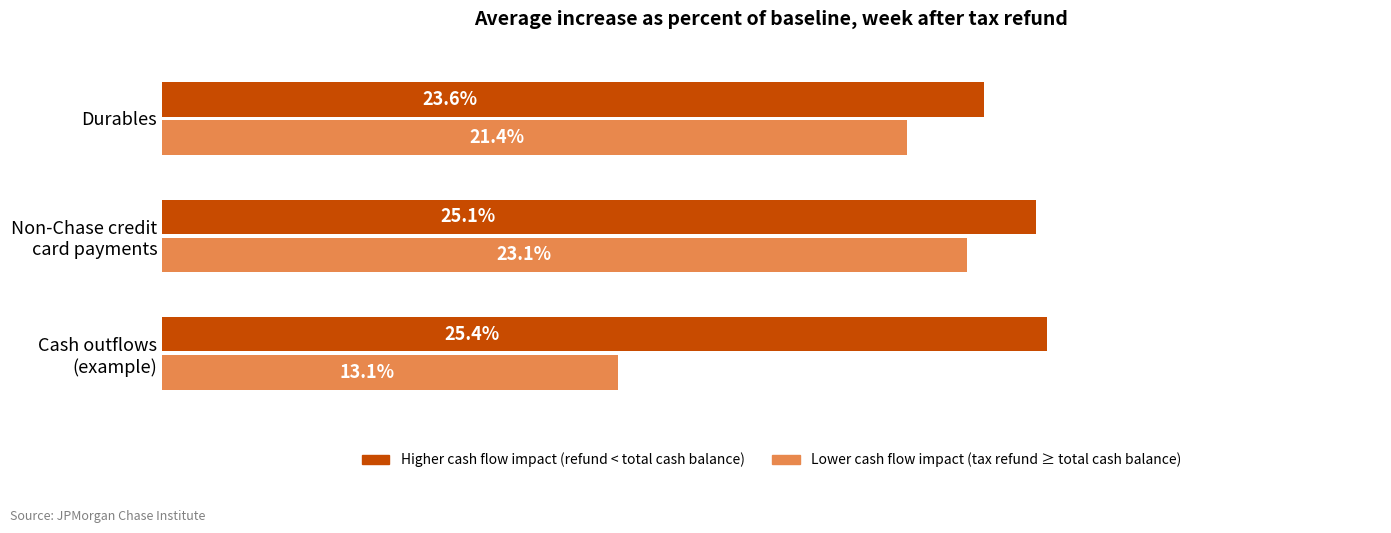

Rank the categories by Lower cash flow impact (tax refund ≥ total cash balance) value from lowest to highest.

Cash outflows
(example), Durables, Non-Chase credit
card payments